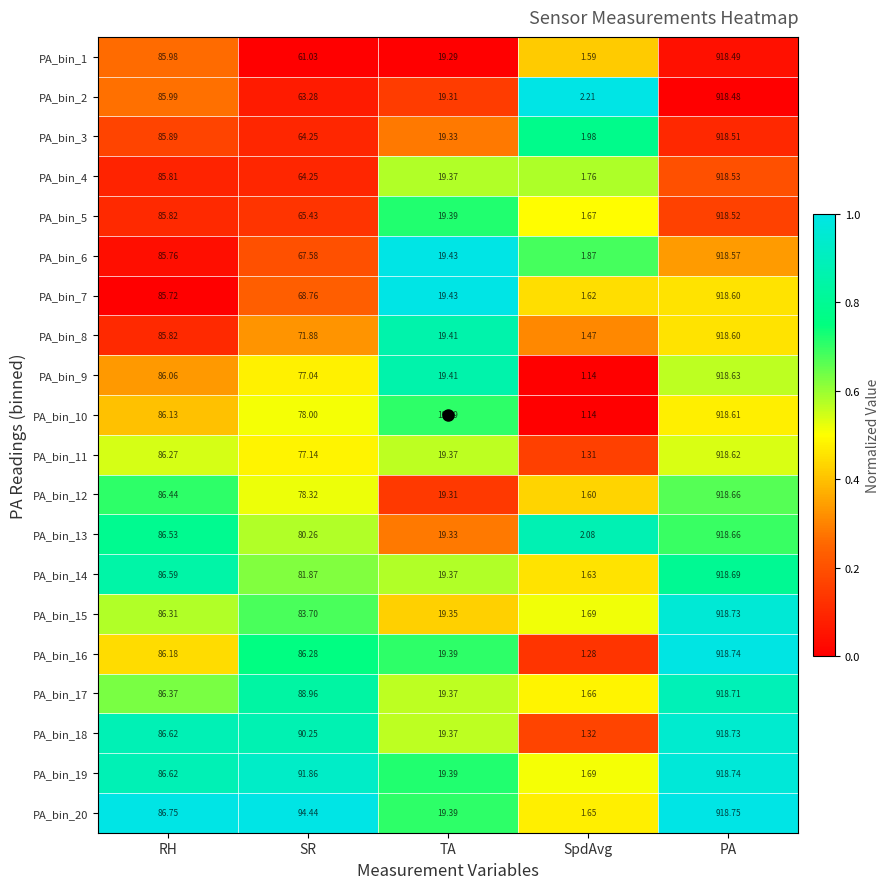

Which category has the highest value in the PA_bin_9 series?

PA